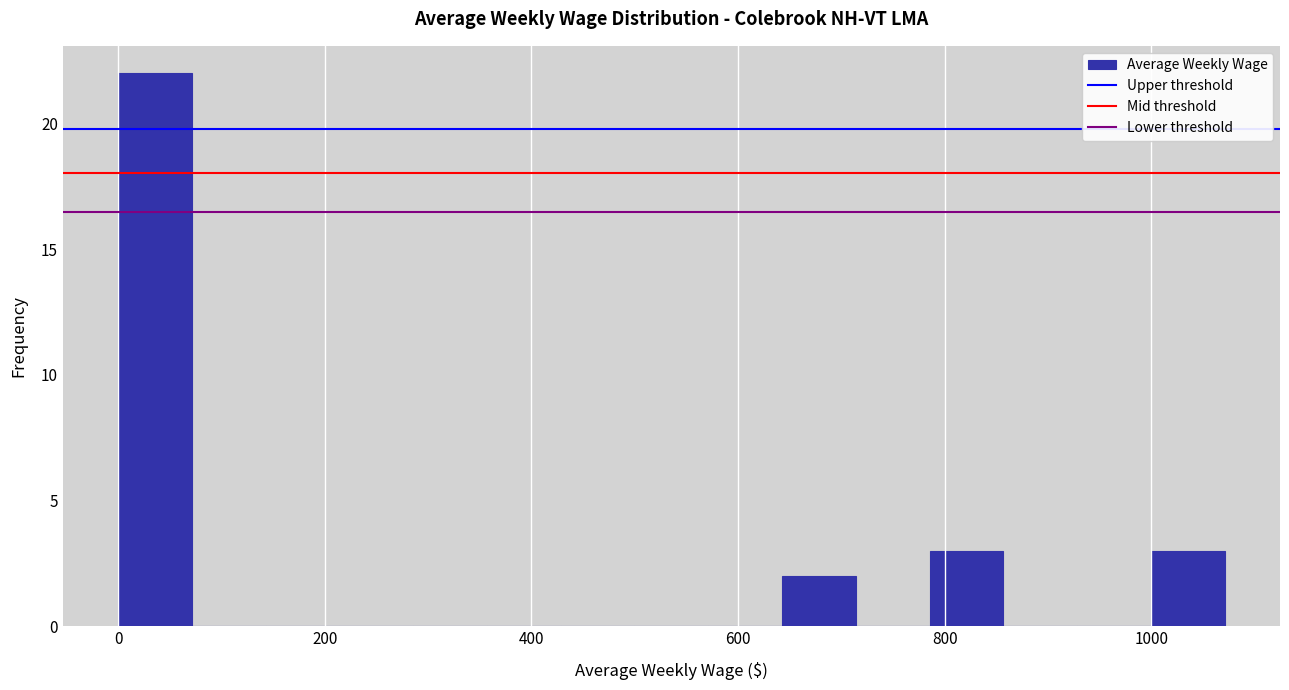

Read against the x-axis, roughly where is the centre of the tallest bar?

40